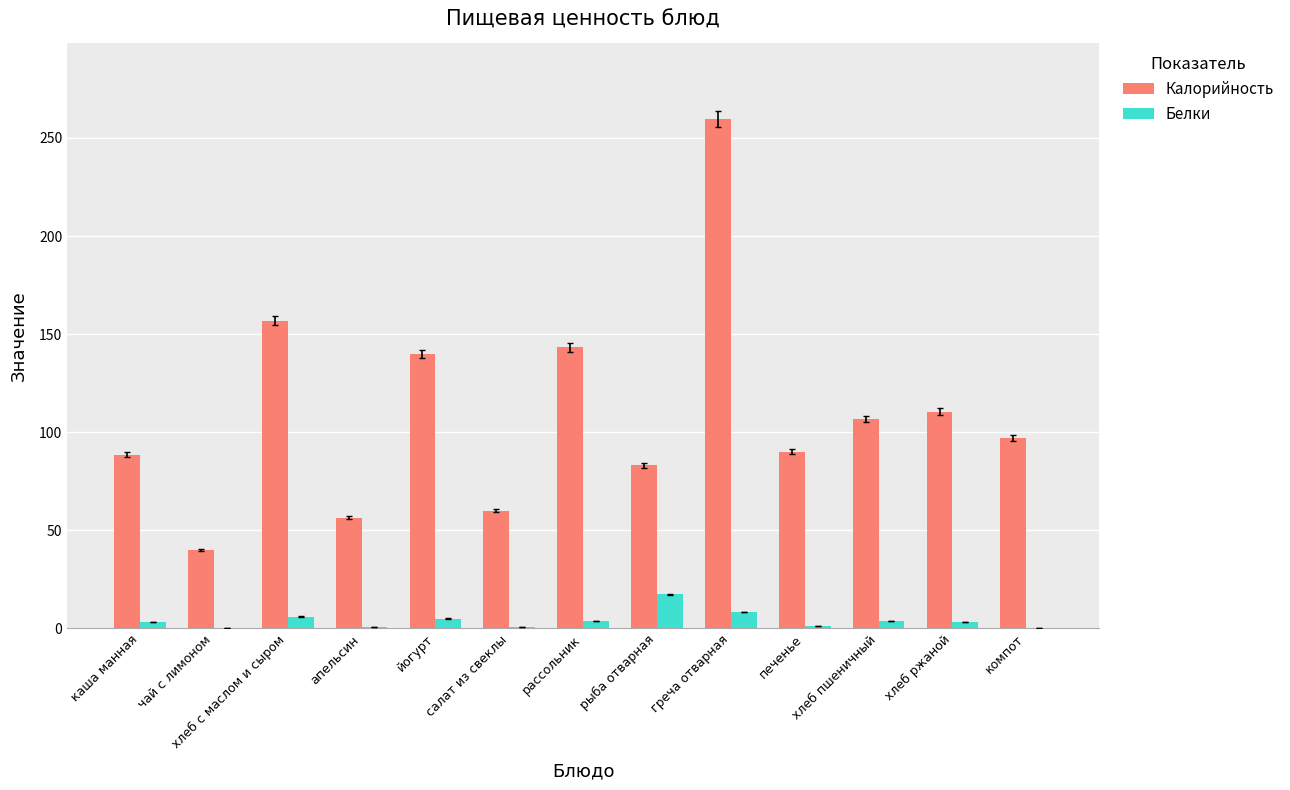

Between рассольник and хлеб пшеничный, which series saw the biggest shift?

Калорийность